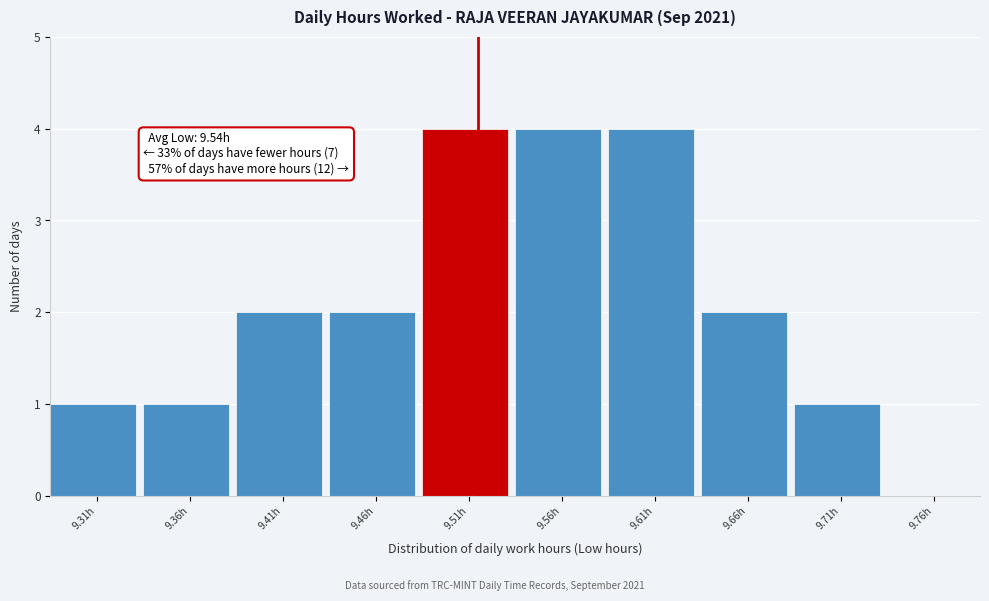

Reading right to left, list all the values displayed in this chart.

9.76h=0	9.71h=1	9.66h=2	9.61h=4	9.56h=4	9.51h=4	9.46h=2	9.41h=2	9.36h=1	9.31h=1